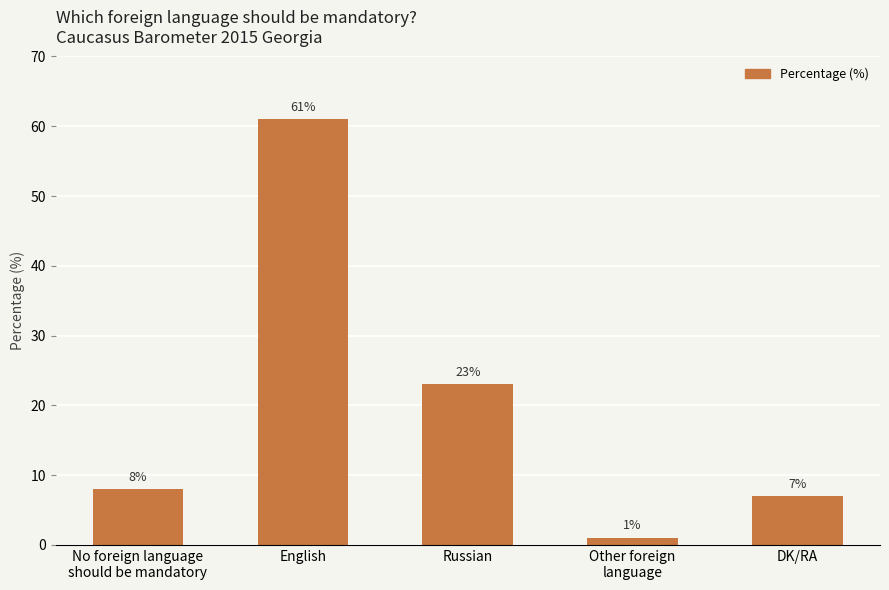

What is the label of the 5th bar from the right?

No foreign language
should be mandatory